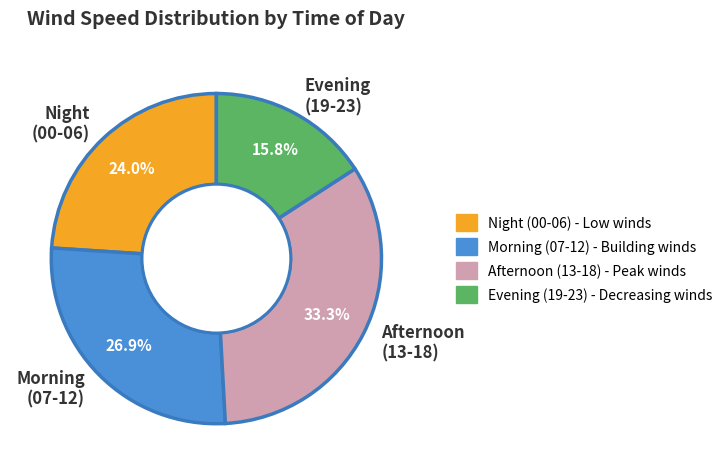

Rank the categories by value from lowest to highest.

Evening (19-23), Night (00-06), Morning (07-12), Afternoon (13-18)